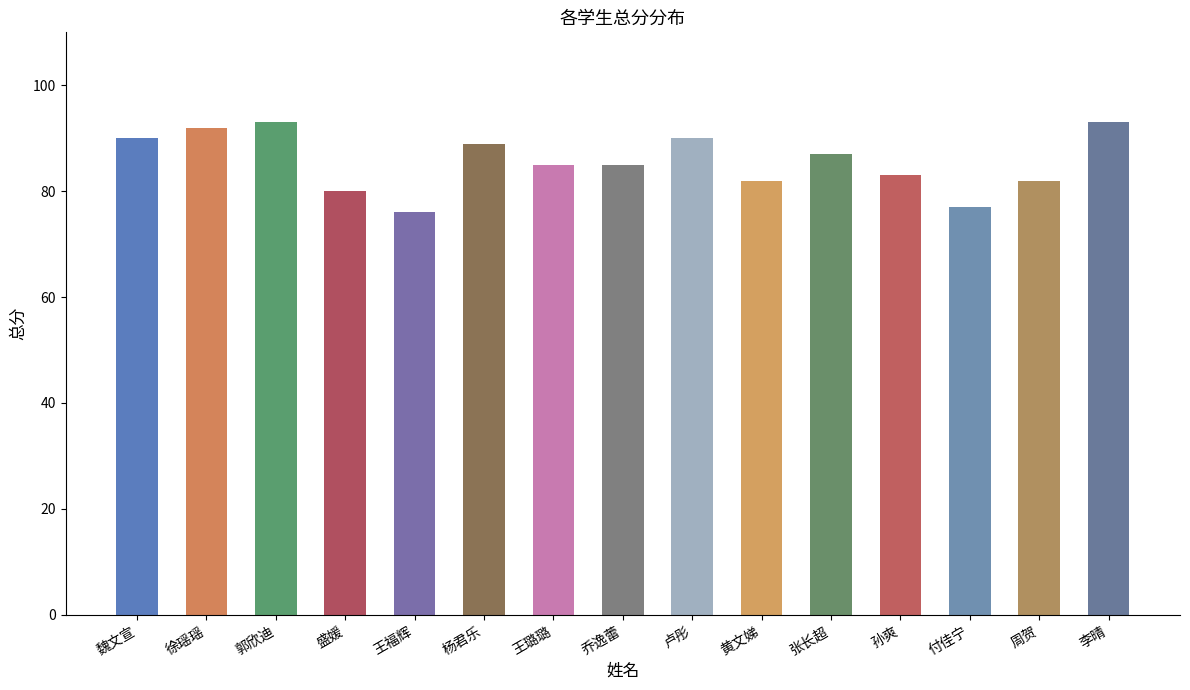

True or false: the data shows 77 at 付佳宁.

True